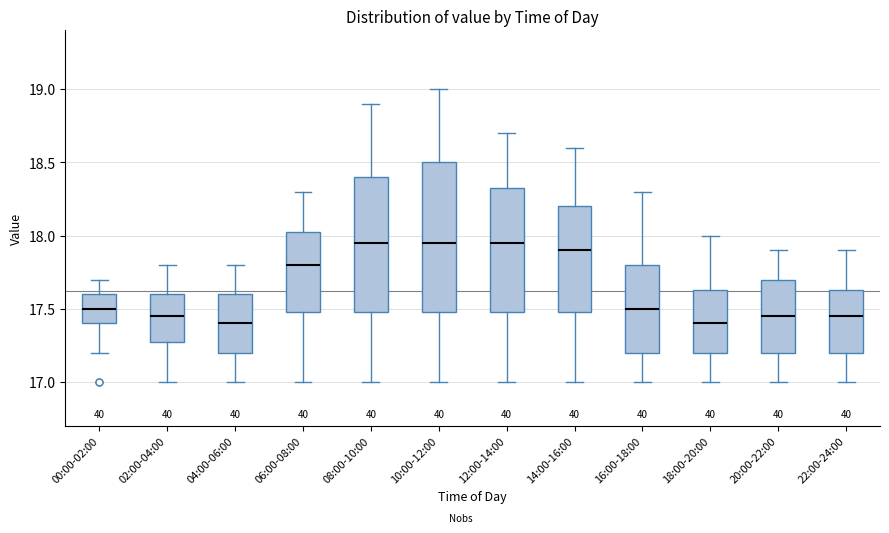

Comparing the boxes themselves (not the whiskers), which one is the tallest?

10:00-12:00